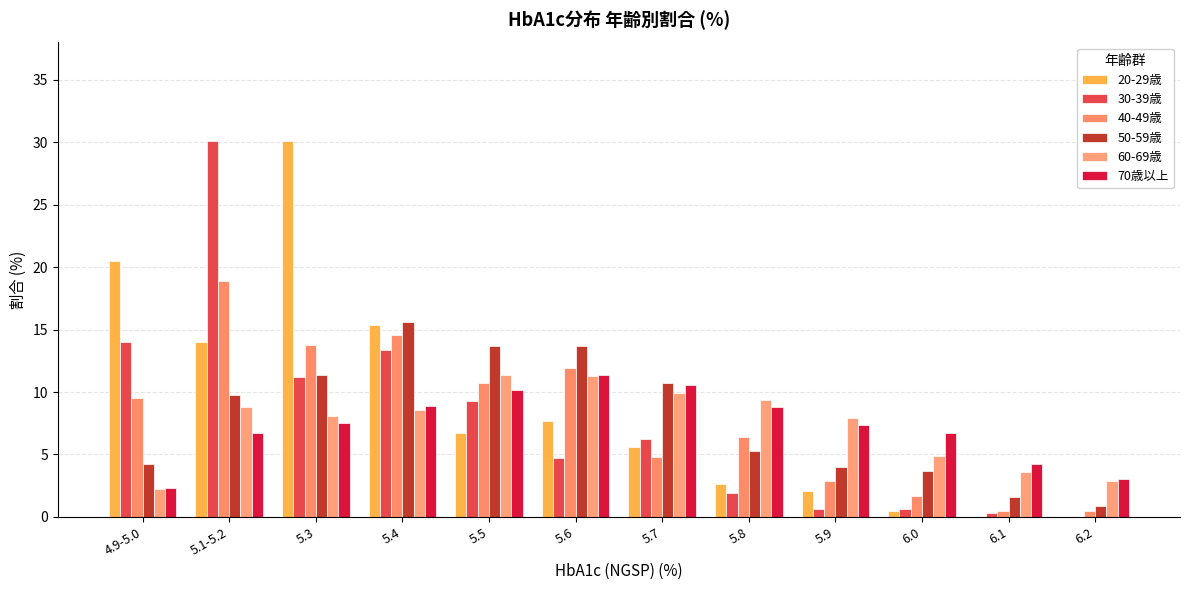

How many distinct data groups are displayed?

6